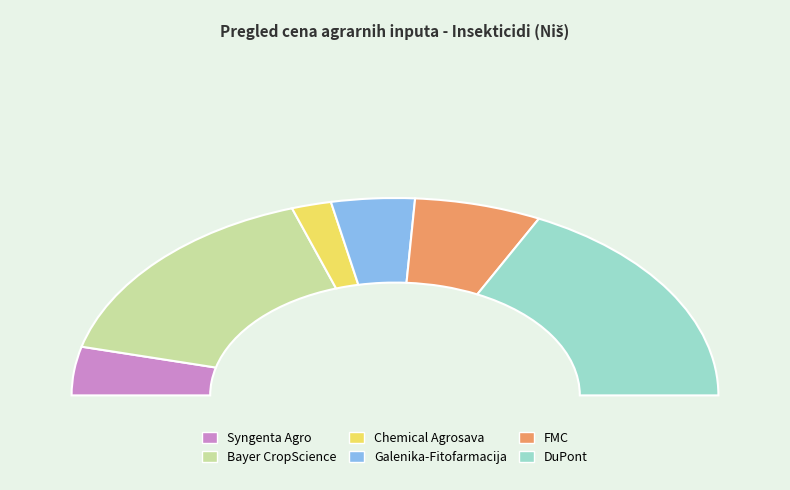

Rank the categories by value from lowest to highest.

Chemical Agrosava, Syngenta Agro, Galenika-Fitofarmacija, FMC, Bayer CropScience, DuPont